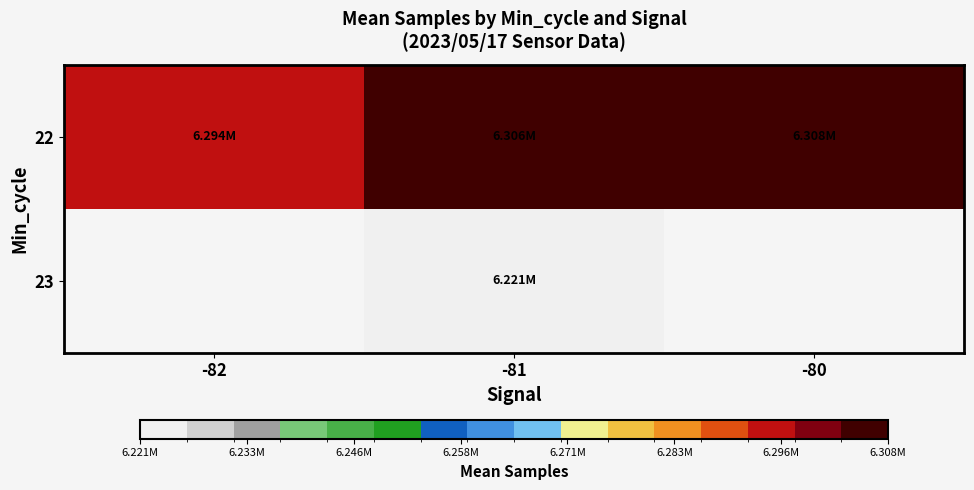

The 23 series shows 9168964.1 at -81. True or false?

False